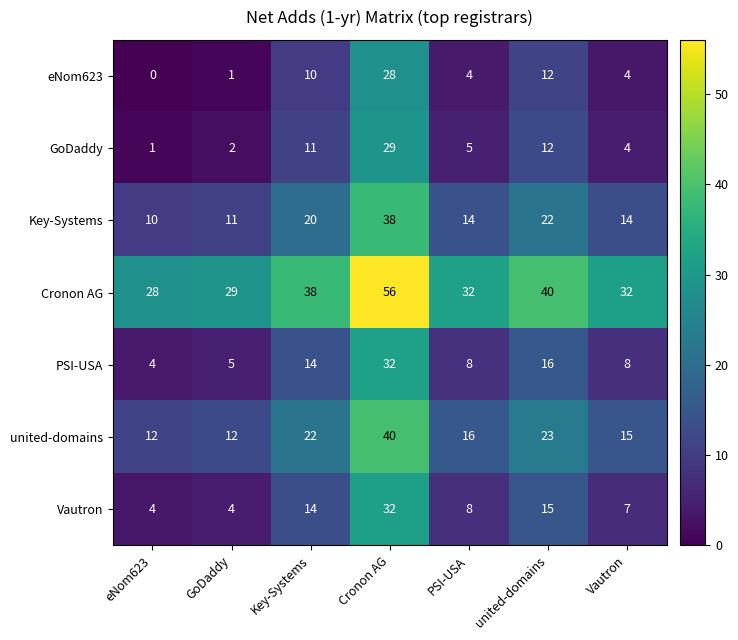

Is the value of Vautron at GoDaddy greater than the value of Key-Systems at Vautron?

No